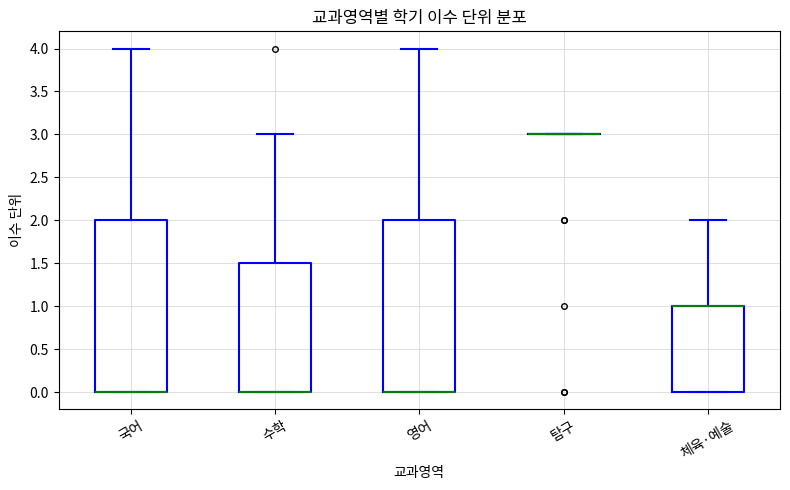

Reading left to right, read every box against the y-axis: the position of its median line, the range the box covers, and the ends of its whiskers. The values are not printed on the chart, so give them approximately, as read against the axis.

국어: median 0.0 (drawn on the box's lower edge), box 0.0 to 2.0, whiskers 0.0 to 4.0
수학: median 0.0 (drawn on the box's lower edge), box 0.0 to 1.5, whiskers 0.0 to 3.0
영어: median 0.0 (drawn on the box's lower edge), box 0.0 to 2.0, whiskers 0.0 to 4.0
탐구: box collapsed to a line at 3.0, whiskers 3.0 to 3.0
체육·예술: median 1.0 (drawn on the box's upper edge), box 0.0 to 1.0, whiskers 0.0 to 2.0